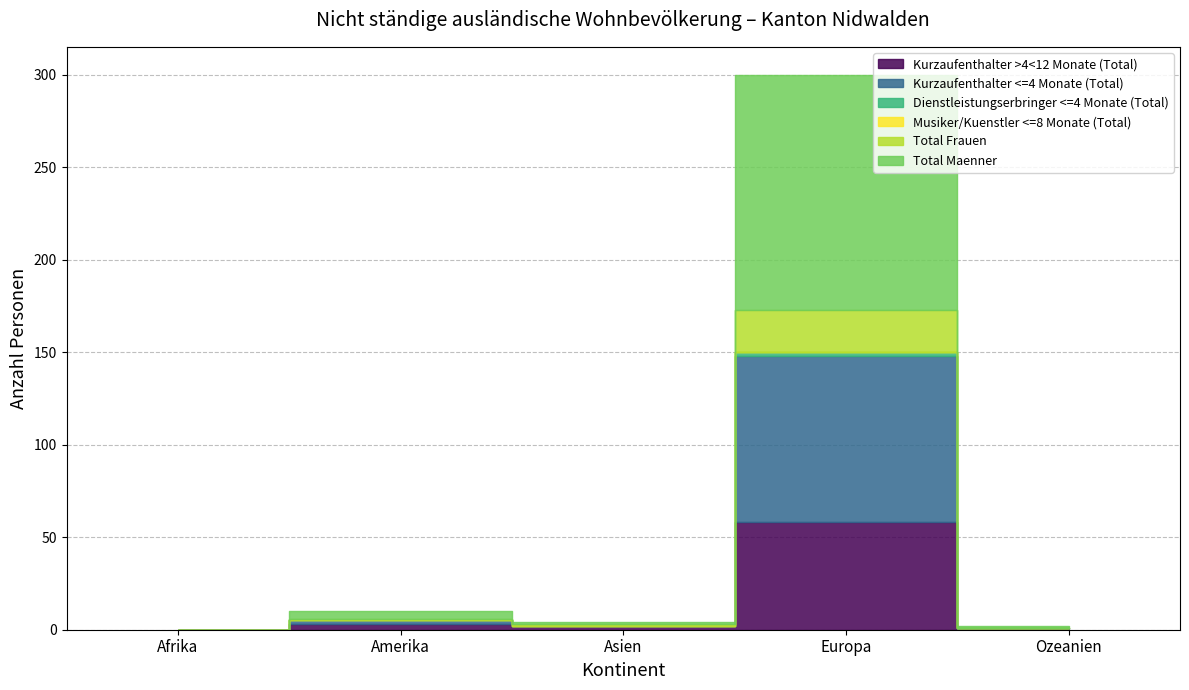

What is the spread (max minus min) of values at Asien?

2